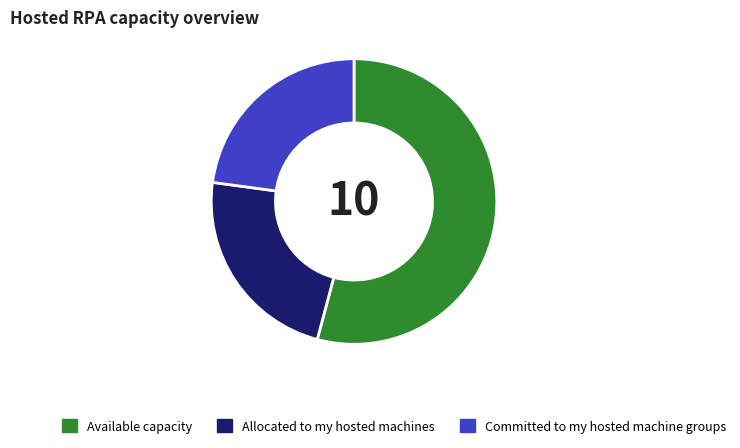

How many segments does this pie chart have?

3